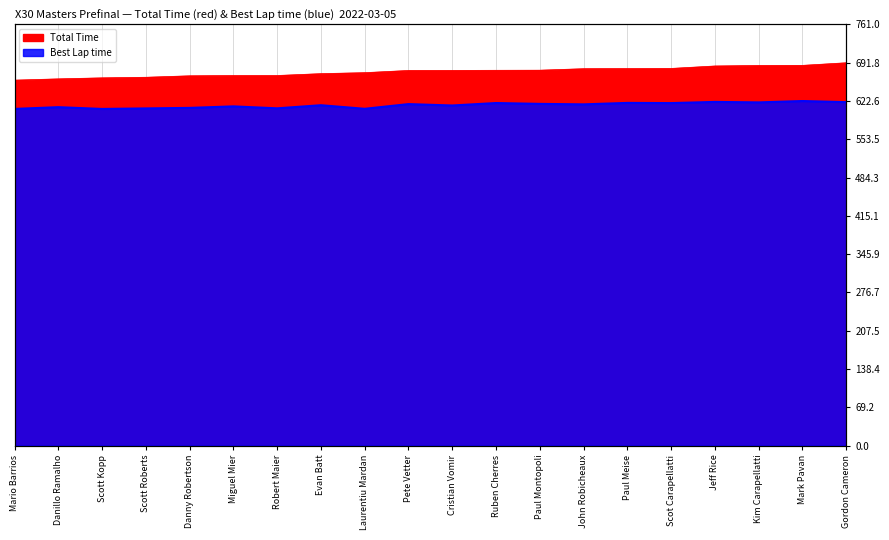

Does the chart have visible grid lines?

Yes